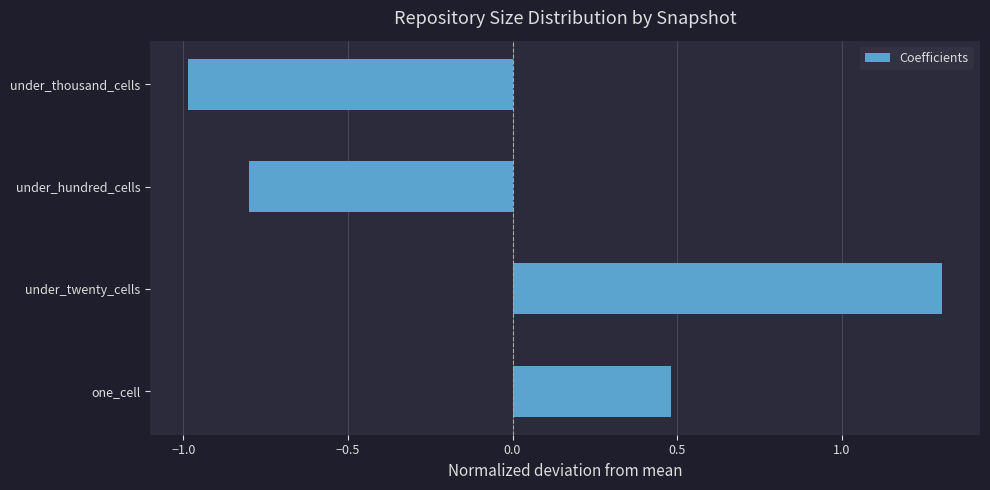

What is the change in value from under_twenty_cells to under_hundred_cells?

-2.1